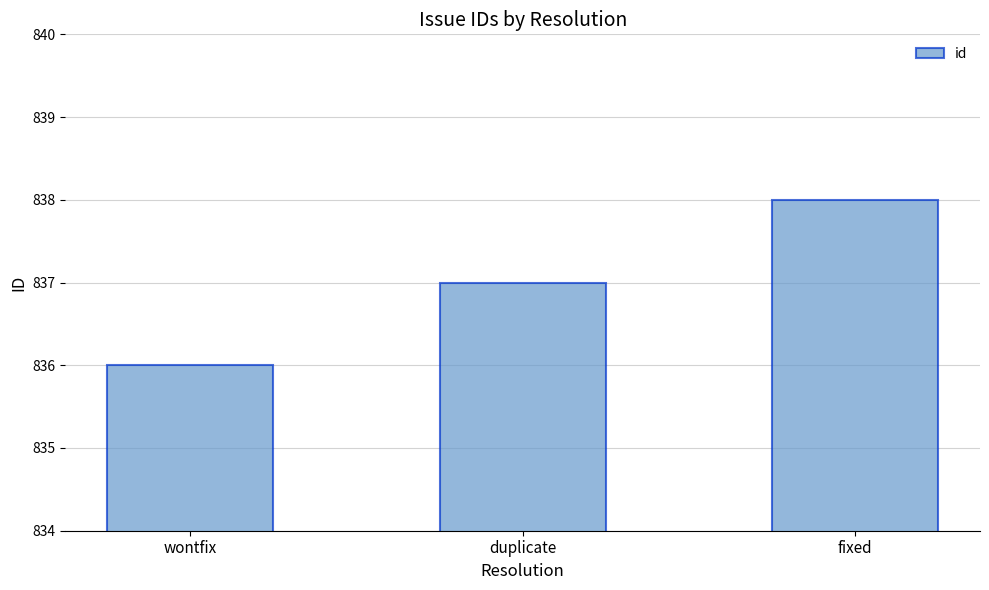

What is the average value?

837